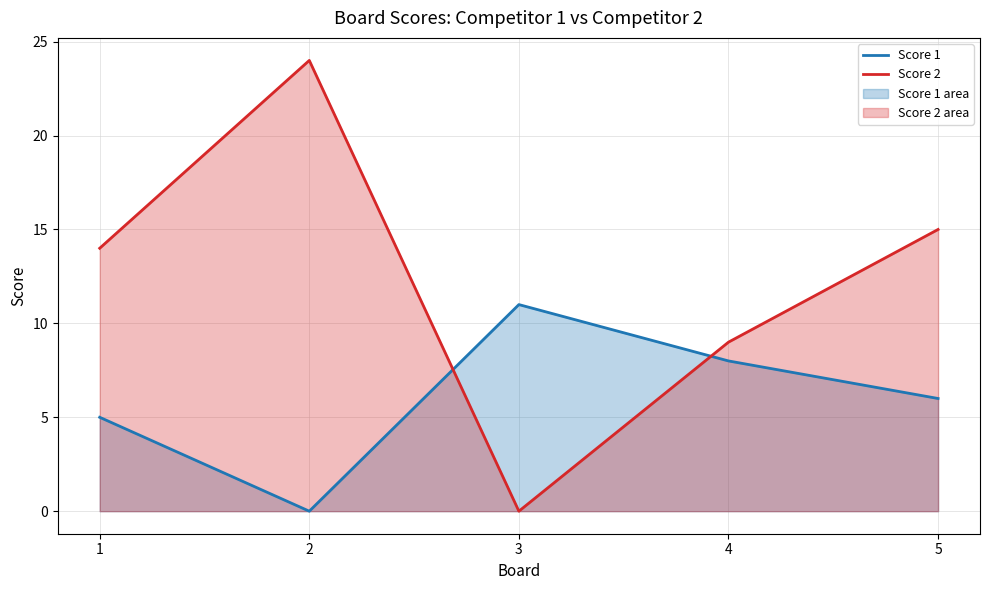

The value of Score 2 at 2 is 39. True or false?

False